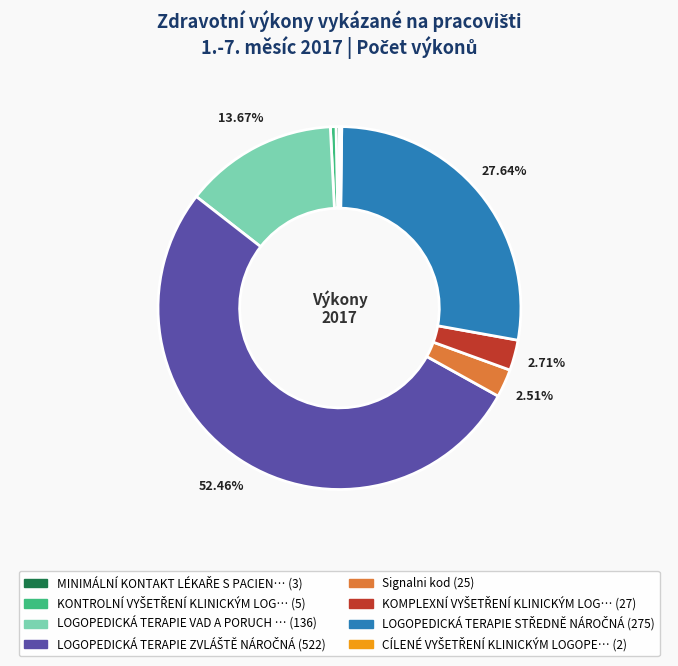

Is there any slice that represents more than half of the pie?

Yes